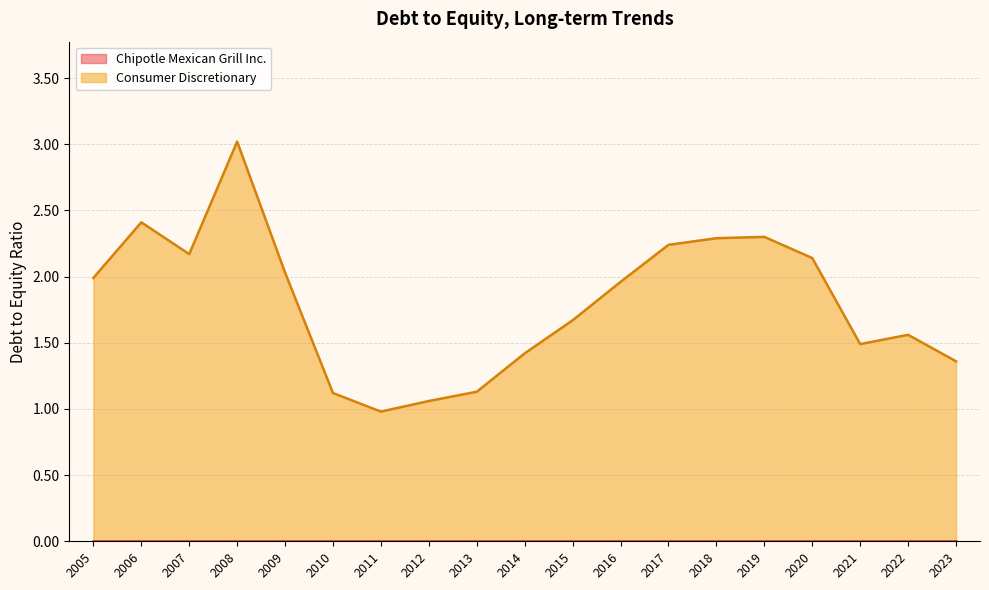

True or false: Chipotle Mexican Grill Inc. and Consumer Discretionary cross at least once.

False